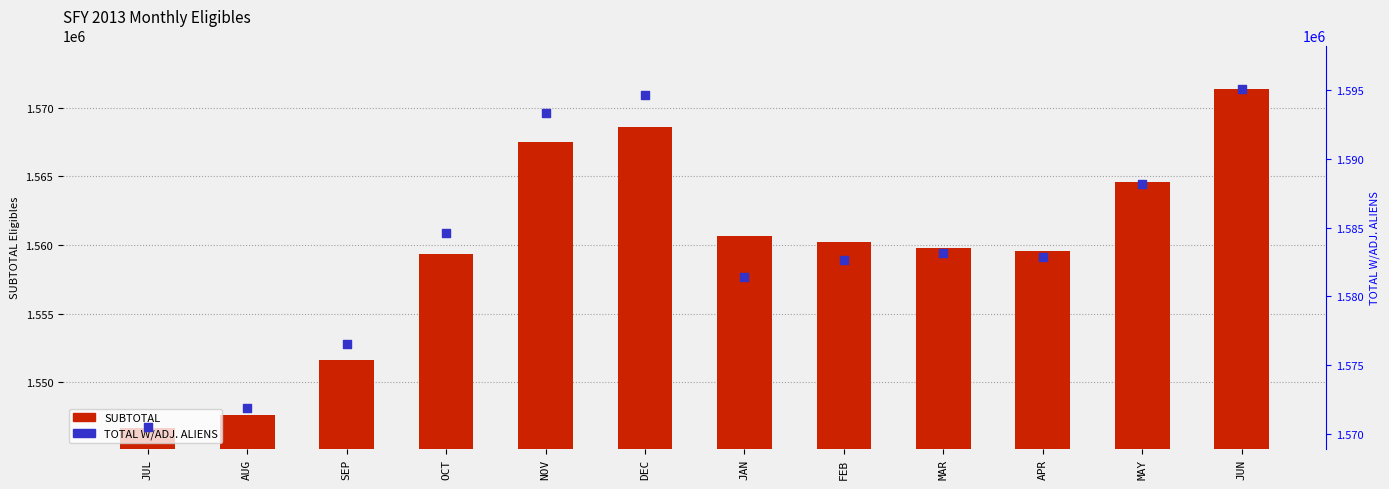

At how many categories does at least one series exceed 1566416?

12